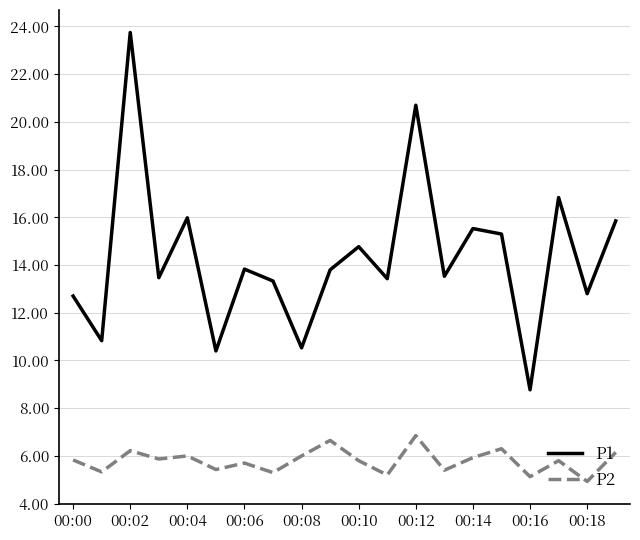

Rank the series by their maximum value, from highest to lowest.

P1, P2